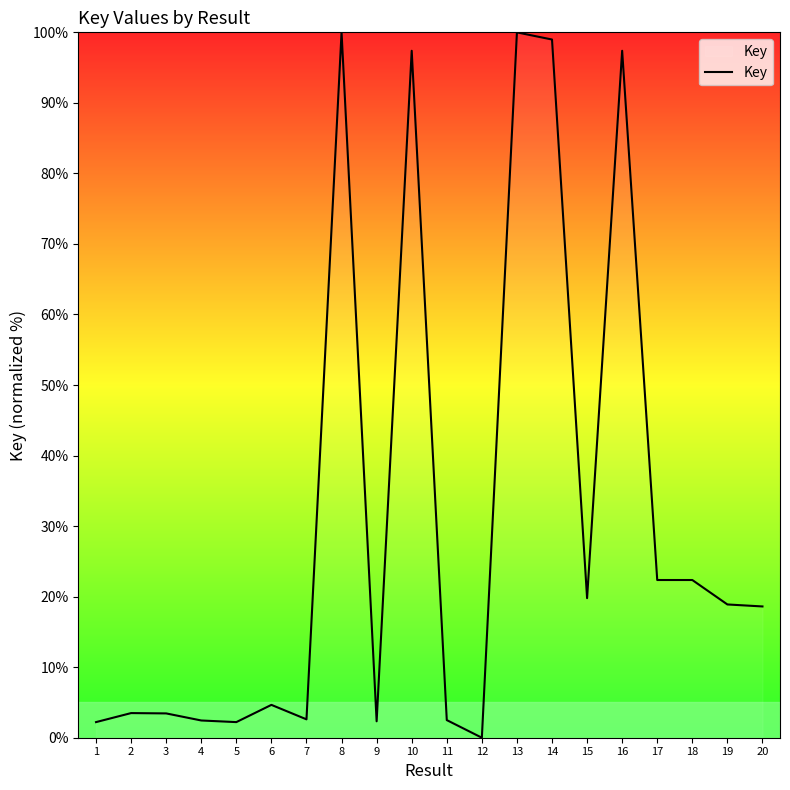

What is the maximum value shown in the chart?

100.0